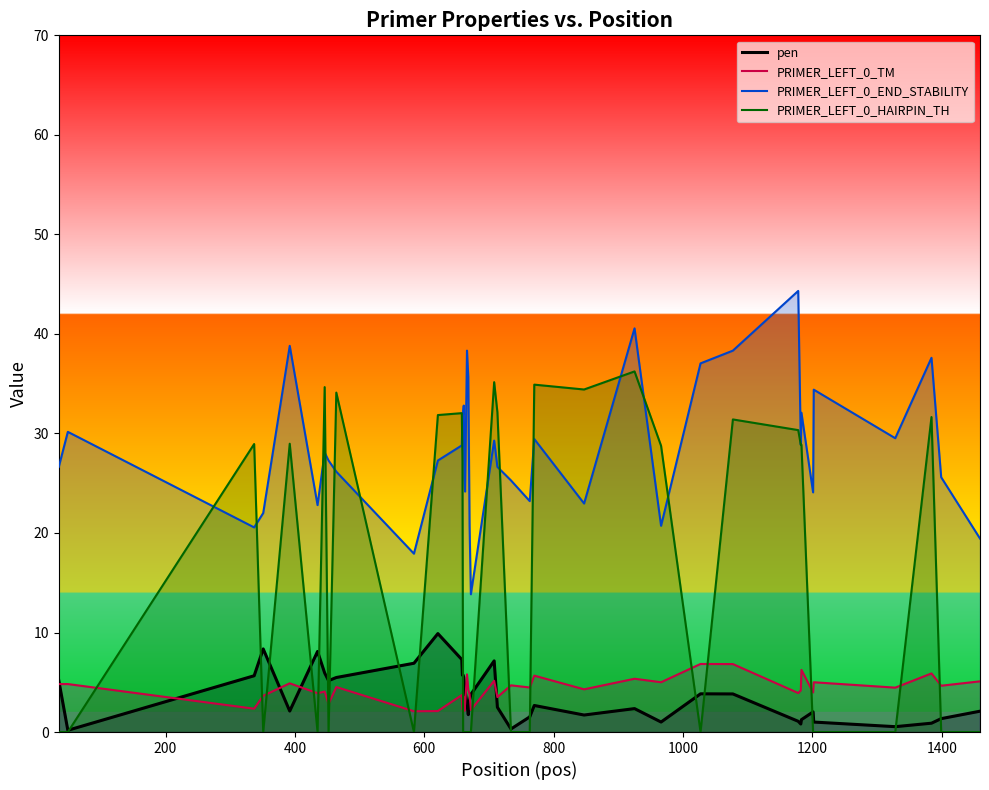

List the series in order of their peak value, highest first.

PRIMER_LEFT_0_END_STABILITY, PRIMER_LEFT_0_HAIRPIN_TH, pen, PRIMER_LEFT_0_TM